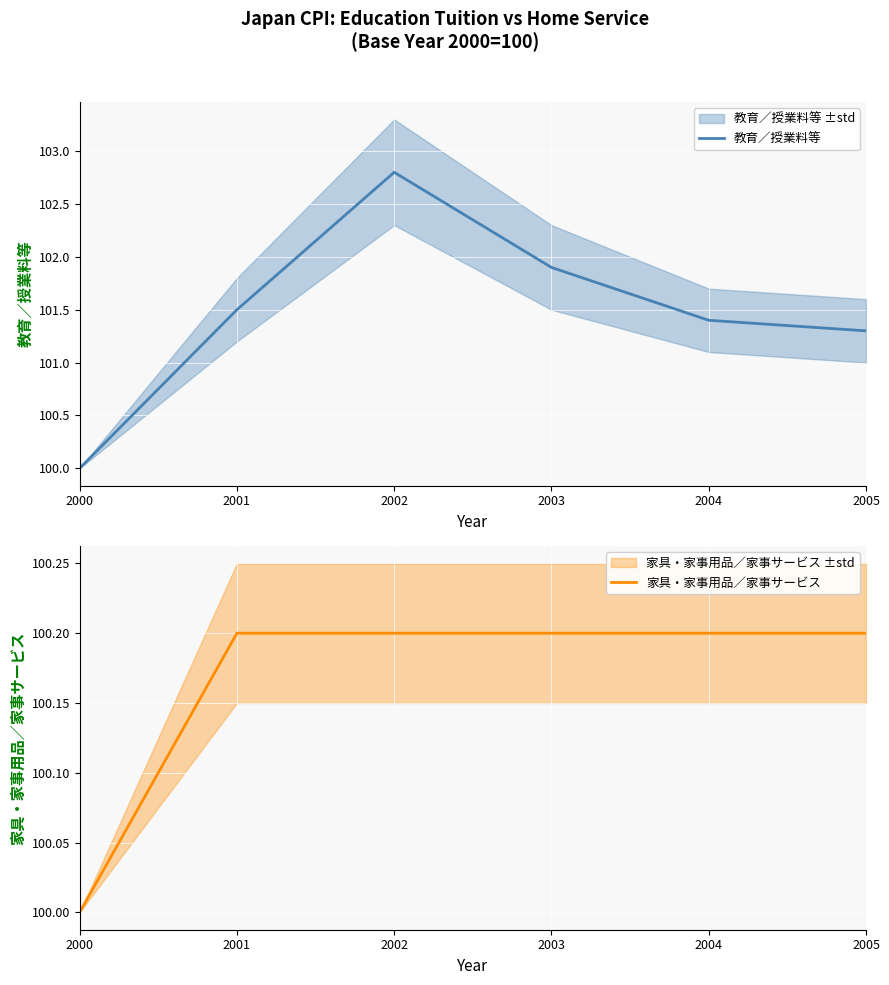

How many series are shown in this chart?

2